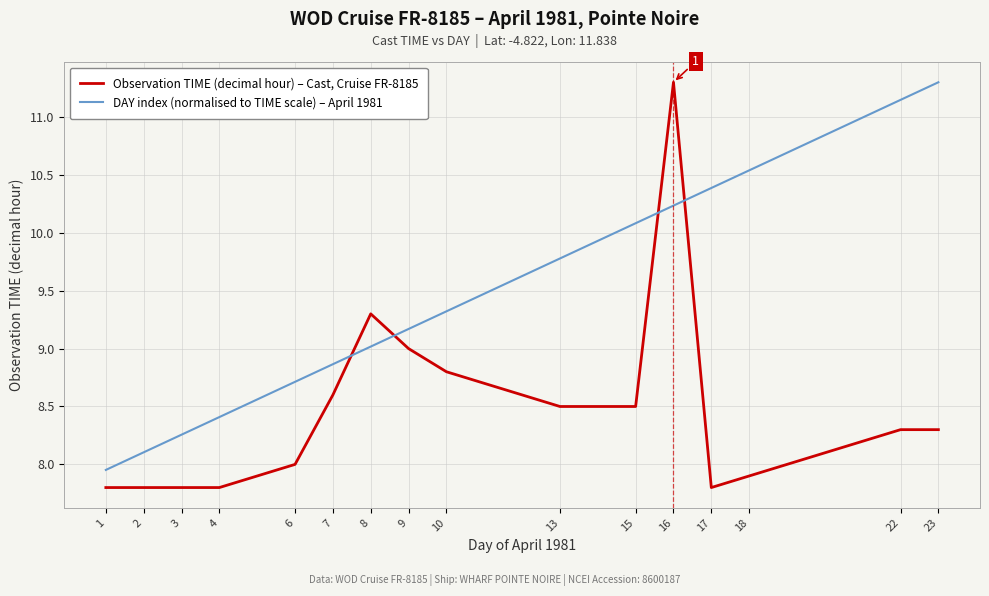

Between 7 and 10, which series saw the biggest shift?

DAY index (normalised to TIME scale) – April 1981